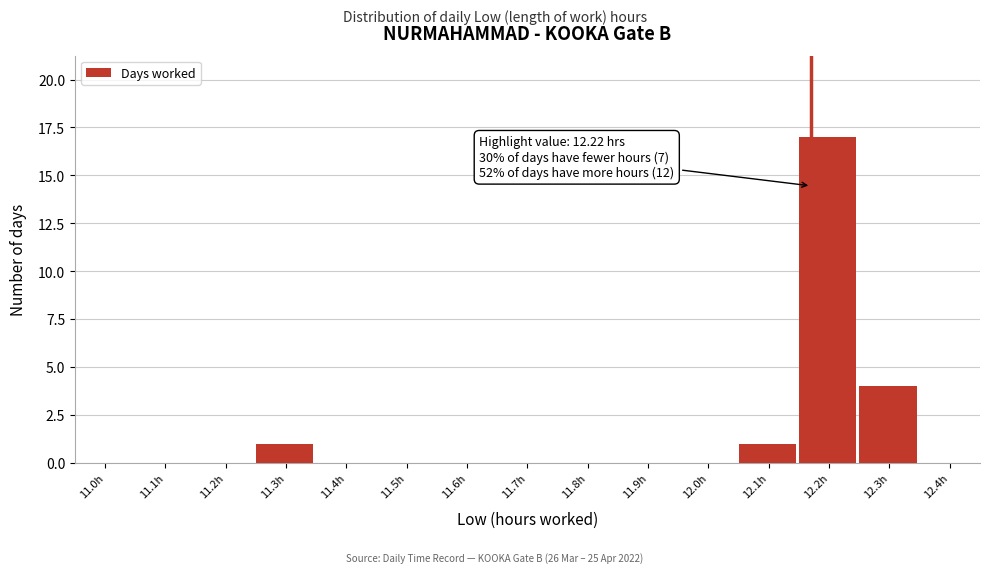

Reading left to right, transcribe all the data shown in this chart.

11.0h=0	11.1h=0	11.2h=0	11.3h=1	11.4h=0	11.5h=0	11.6h=0	11.7h=0	11.8h=0	11.9h=0	12.0h=0	12.1h=1	12.2h=17	12.3h=4	12.4h=0